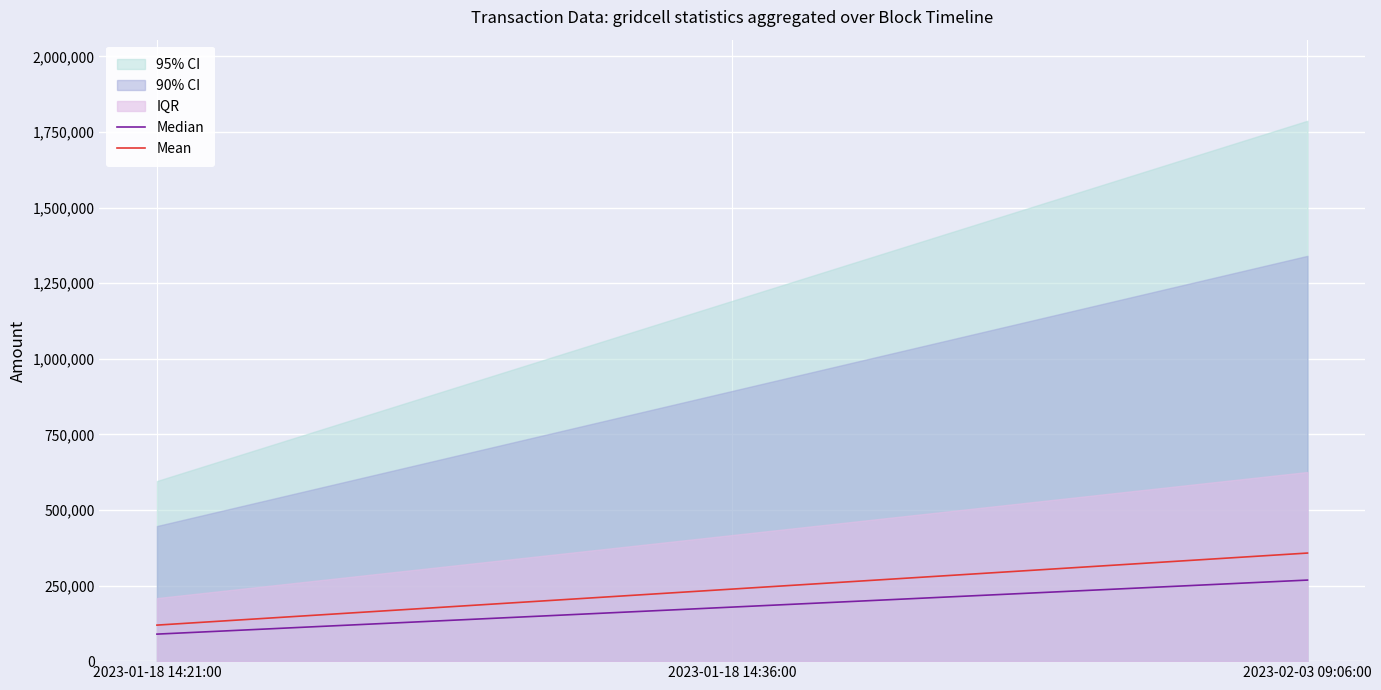

At which label does Mean first exceed 238323?

2023-01-18 14:36:00